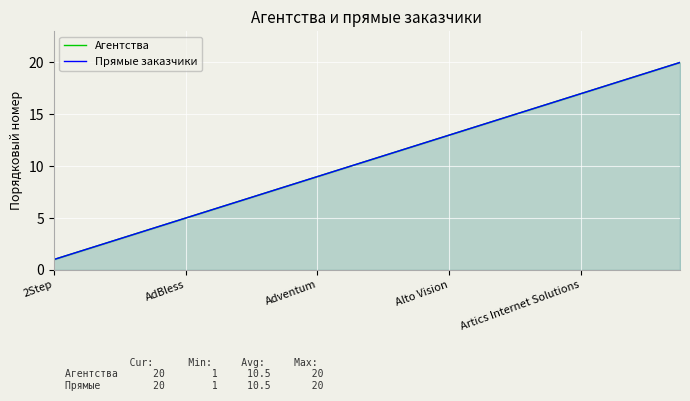

Which series has the largest range (max minus min)?

Агентства